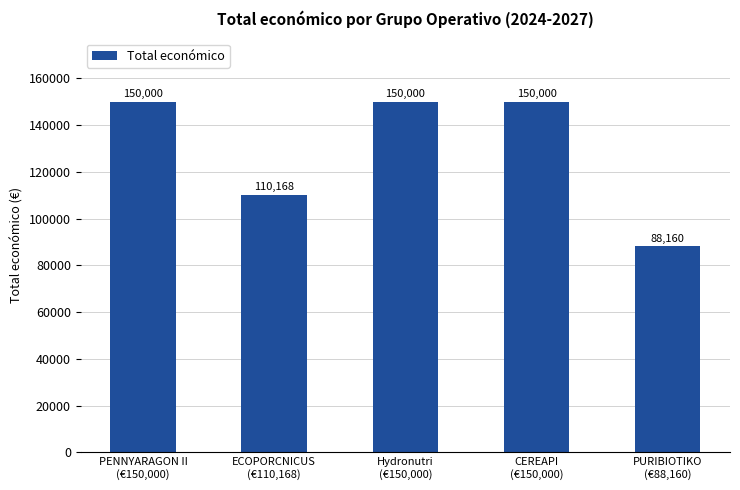

What is the sum of all values?

648328